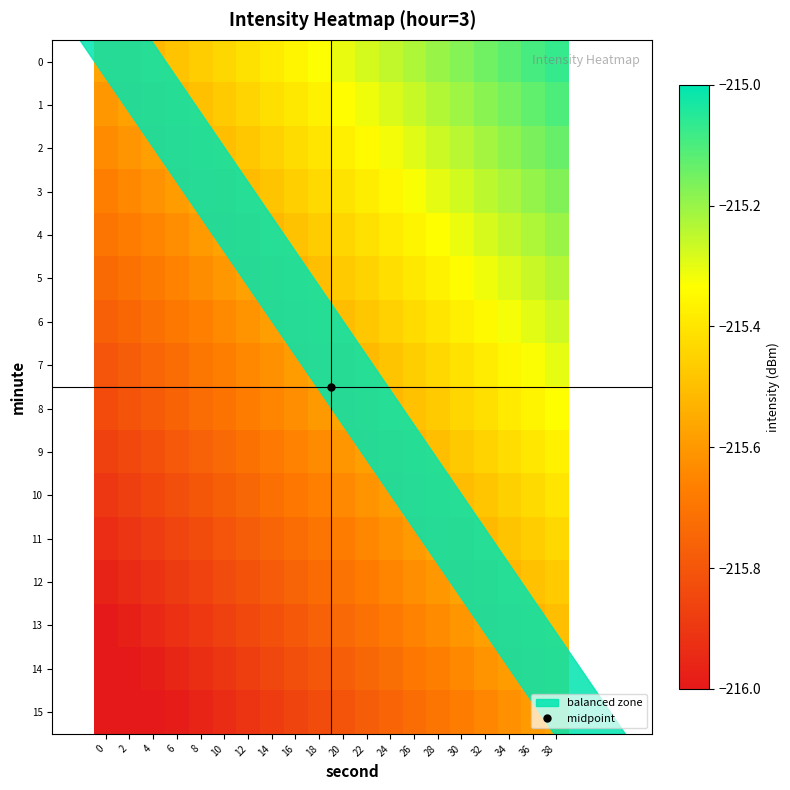

Which has a higher value, 22 or 38?

38